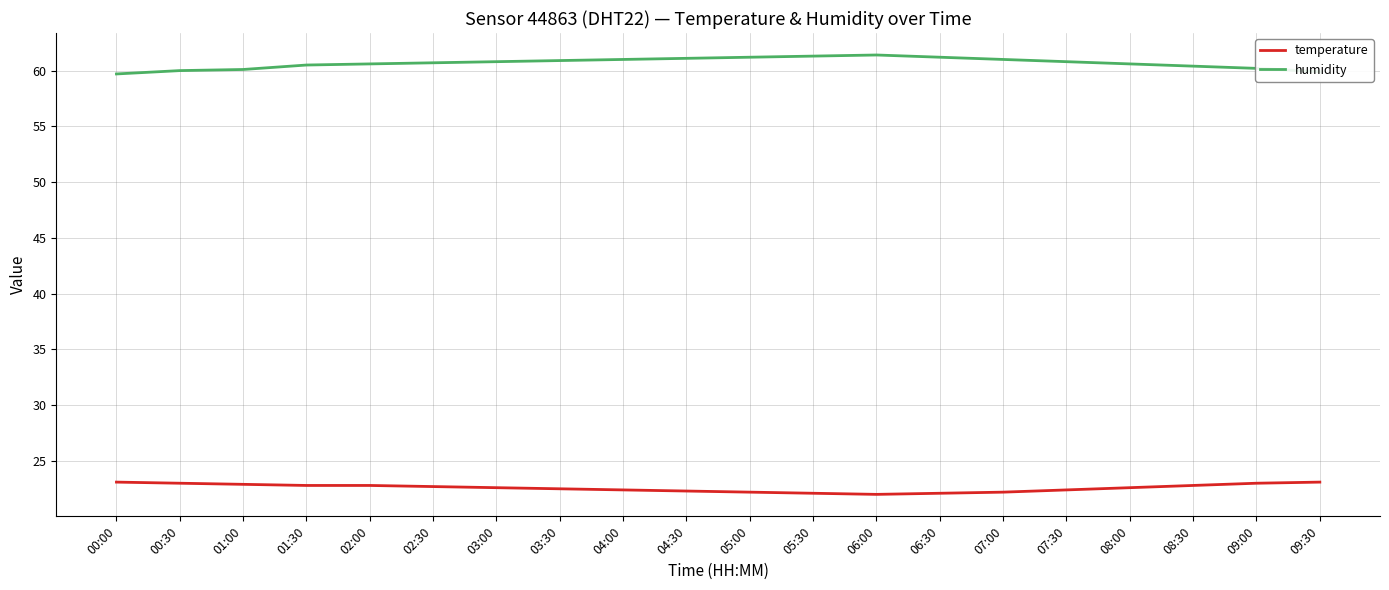

What are all the series names shown in the legend?

temperature, humidity